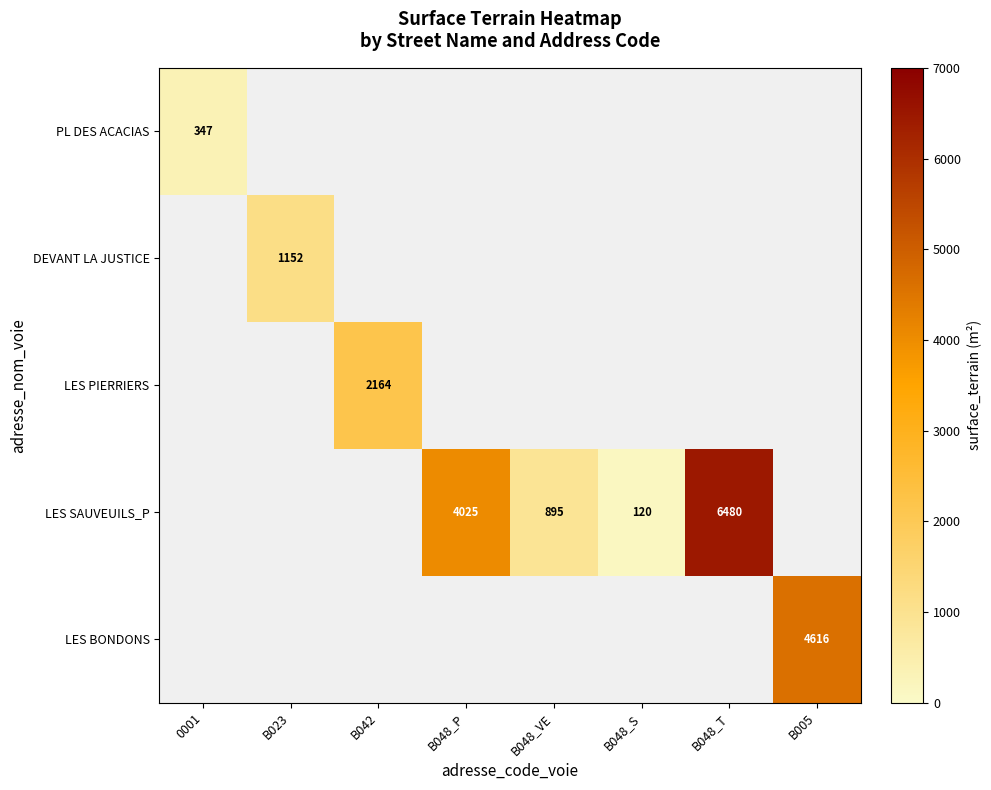

Count the number of categories in the chart.

8